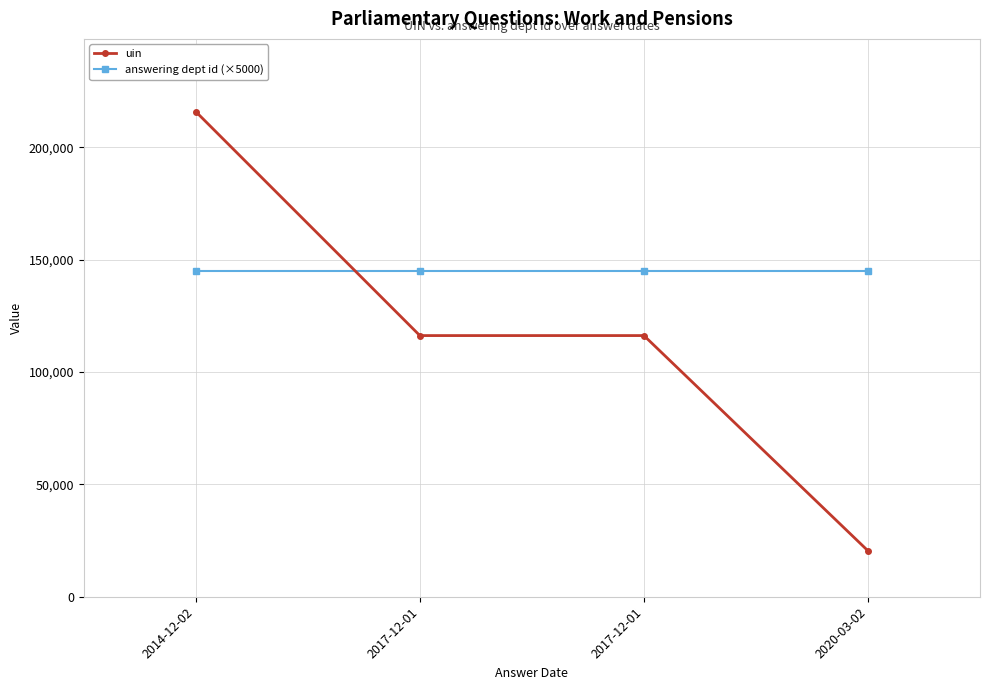

At which label is uin closest to 118165?

2017-12-01